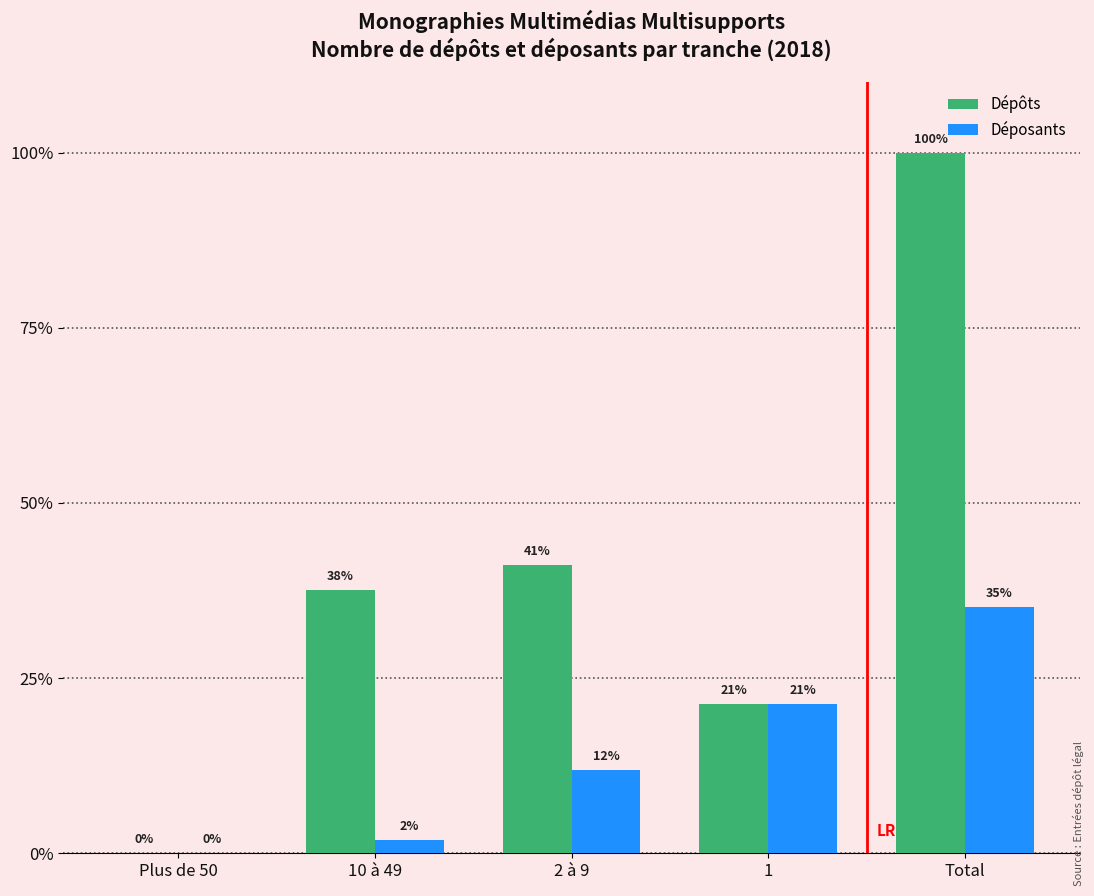

Are the bars horizontal?

No